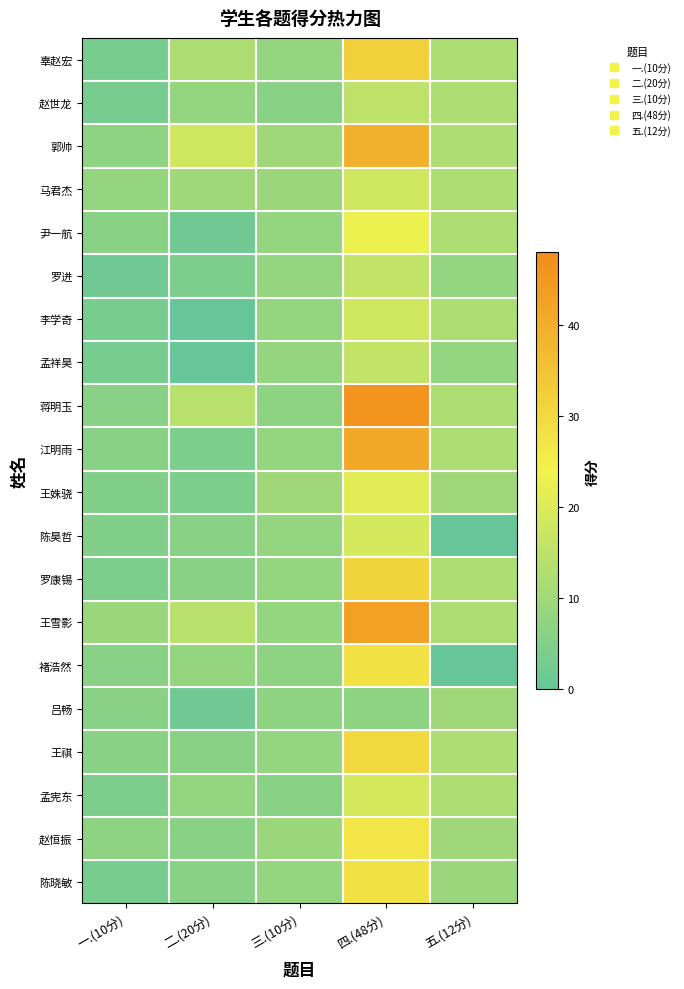

Rank the series at 五.(12分) from highest to lowest value.

辜赵宏, 赵世龙, 郭帅, 马君杰, 尹一航, 李学奇, 蒋明玉, 江明雨, 罗康锡, 王雪影, 王祺, 孟宪东, 王姝骁, 吕畅, 赵恒振, 陈晓敏, 罗进, 孟祥昊, 陈昊哲, 褚浩然